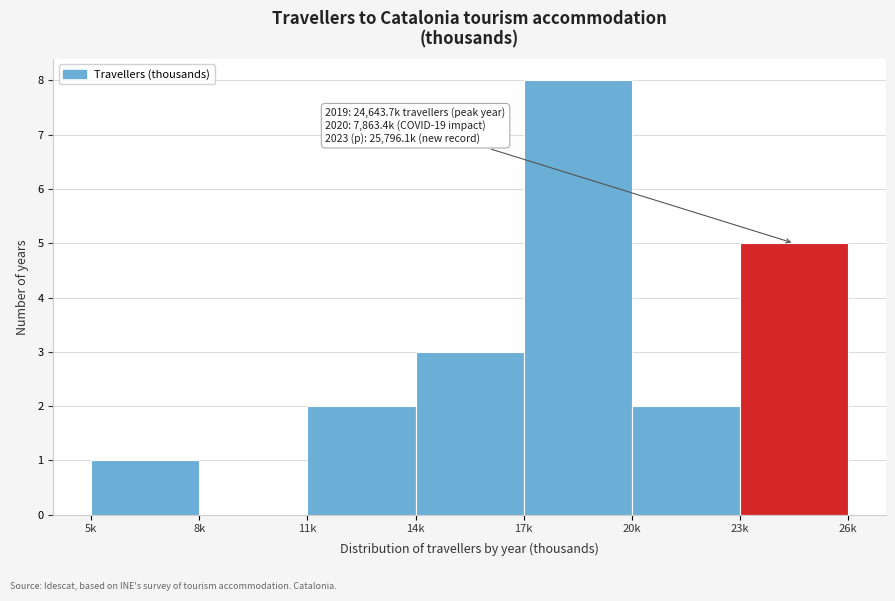

Reading right to left, extract all data points from this chart.

23k=5	20k=2	17k=8	14k=3	11k=2	8k=0	5k=1